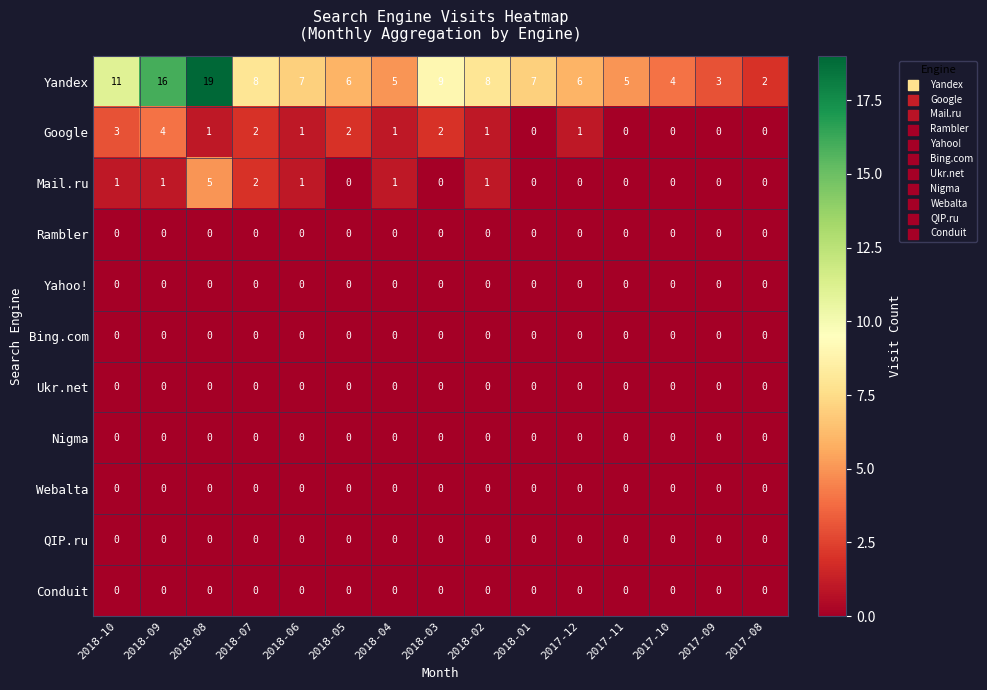

Which series has the widest spread of values?

Yandex